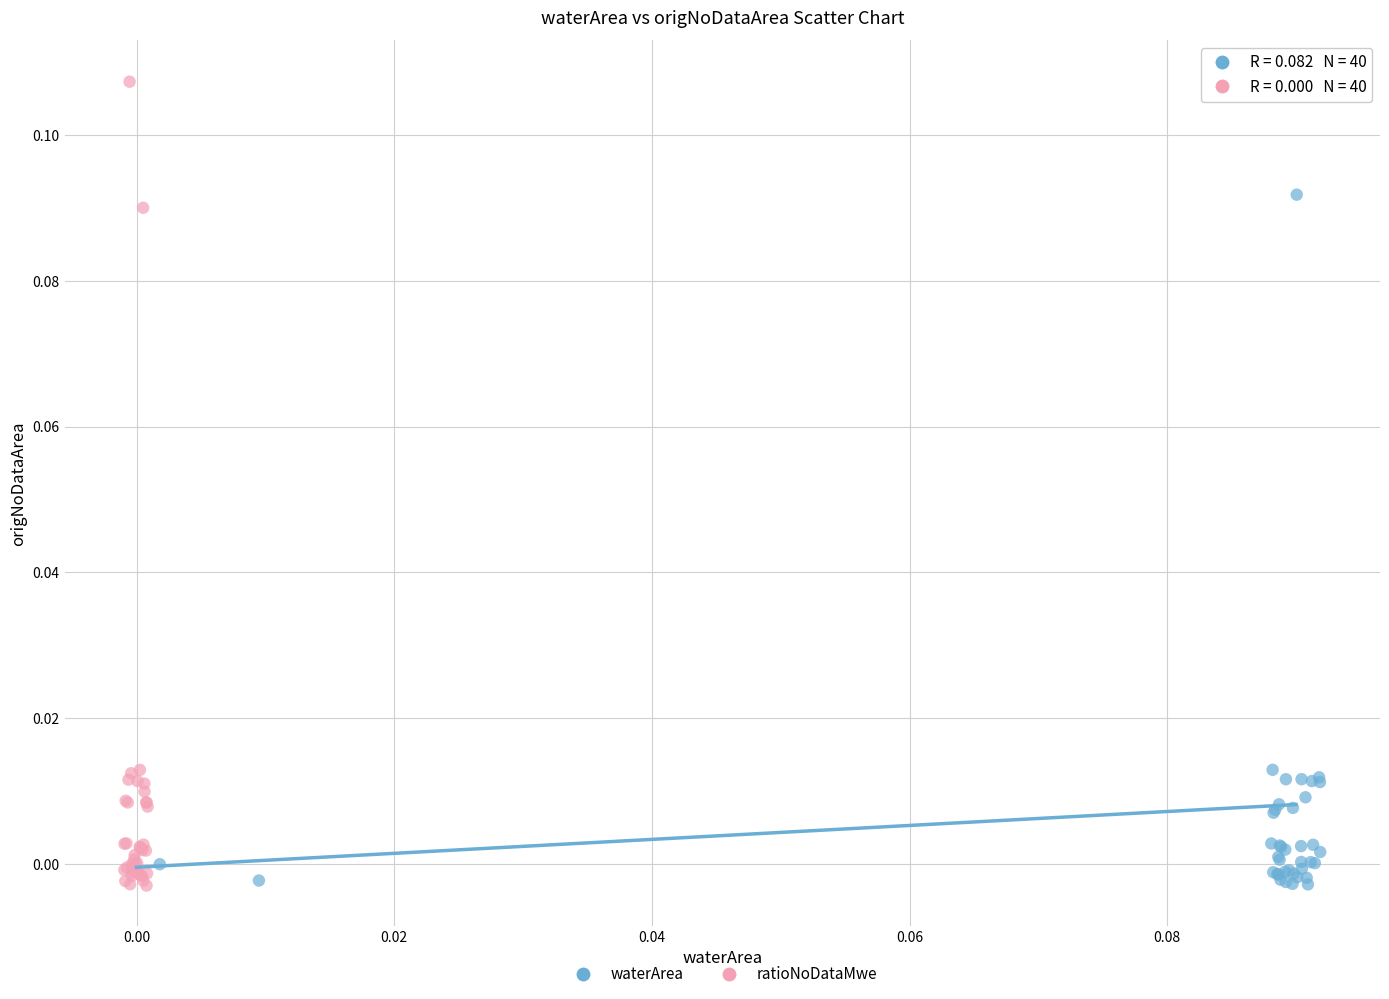

What are all the series names shown in the legend?

waterArea, ratioNoDataMwe